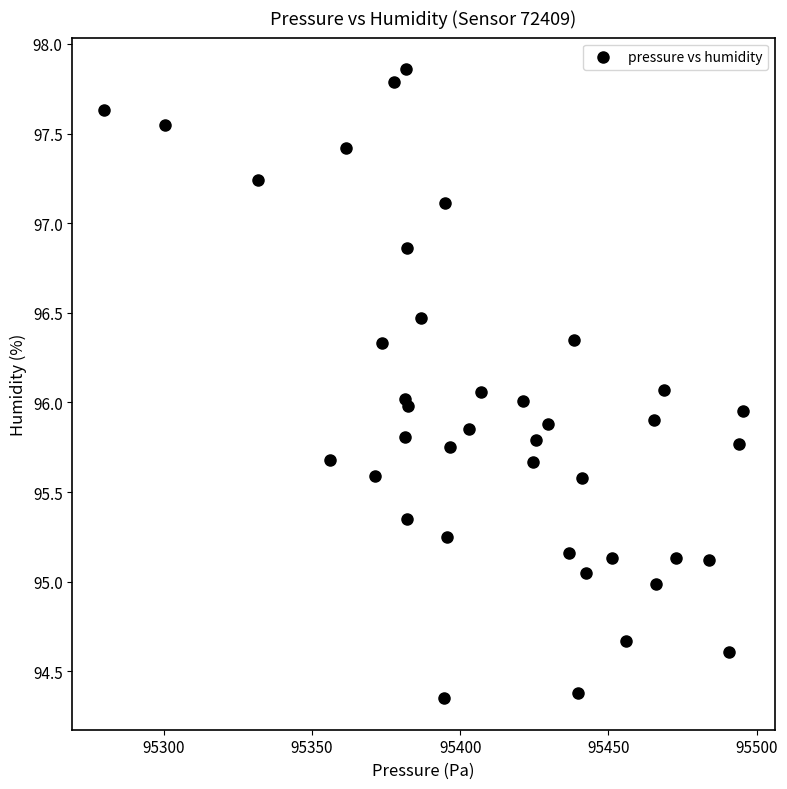

What is the range of X values (max minus min)?

215.4